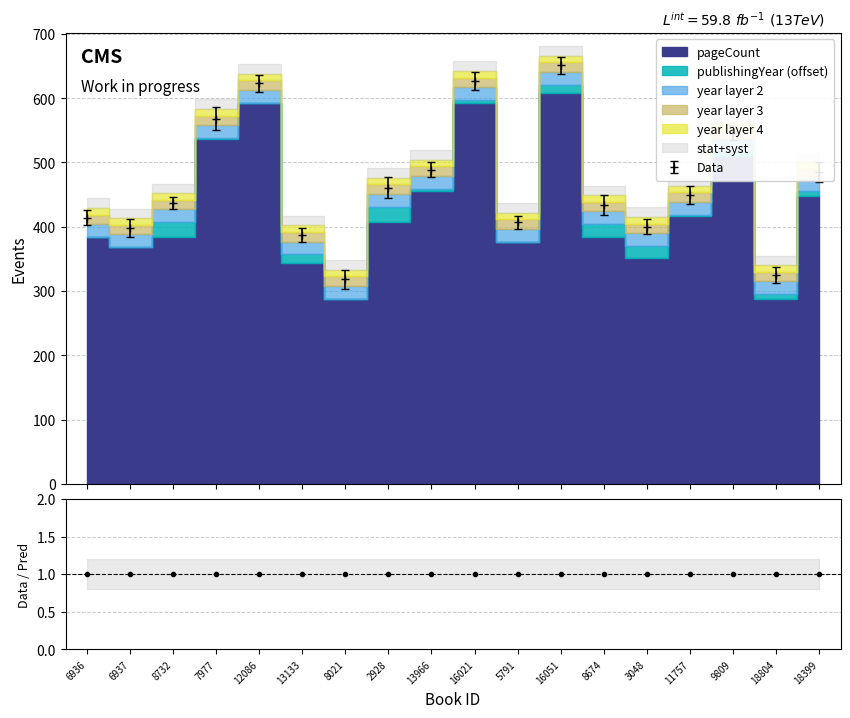

What is the difference between the values at 16051 and 18399?

166